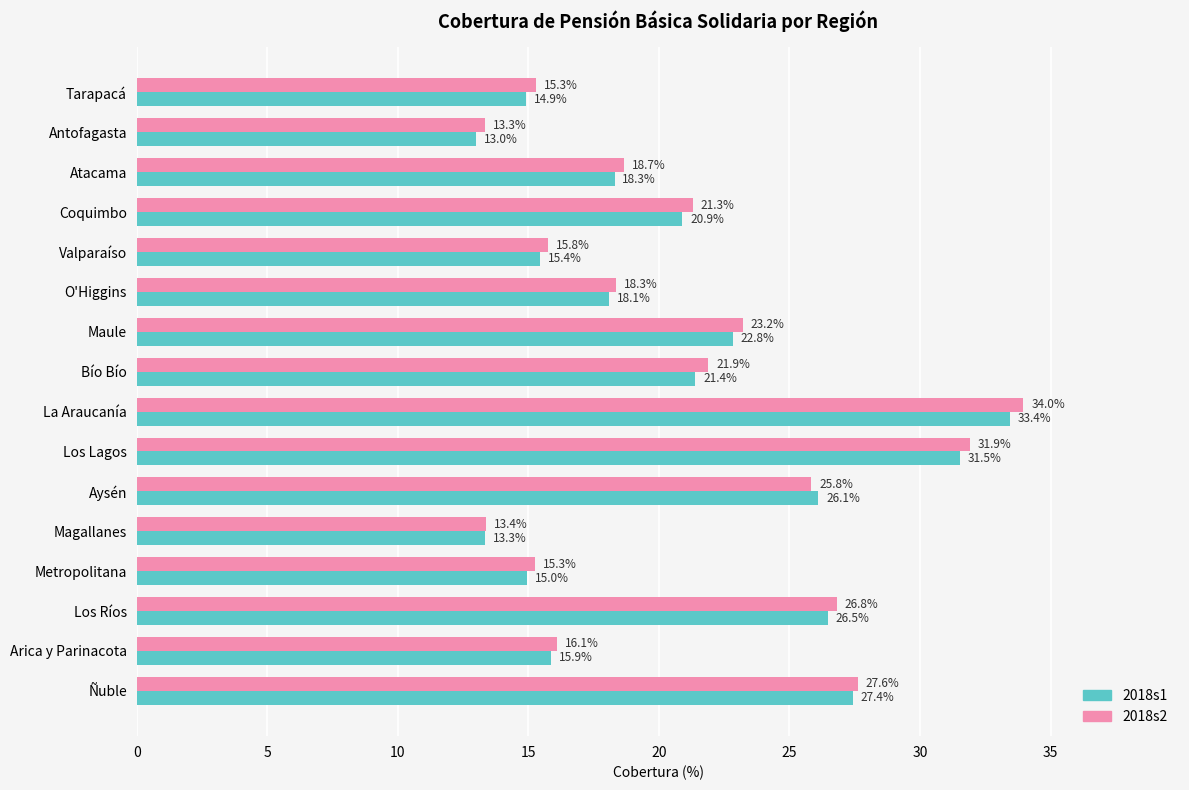

List the series in order of their overall mean, lowest first.

2018s1, 2018s2